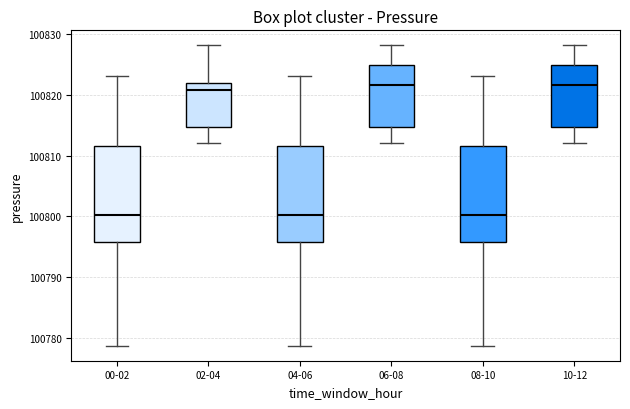

Reading left to right, read every box against the y-axis: the position of its median line, the range the box covers, and the ends of its whiskers. The values are not printed on the chart, so give them approximately, as read against the axis.

00-02: median 100800, box 100796 to 100812, whiskers 100779 to 100823
02-04: median 100821, box 100815 to 100822, whiskers 100812 to 100828
04-06: median 100800, box 100796 to 100812, whiskers 100779 to 100823
06-08: median 100822, box 100815 to 100825, whiskers 100812 to 100828
08-10: median 100800, box 100796 to 100812, whiskers 100779 to 100823
10-12: median 100822, box 100815 to 100825, whiskers 100812 to 100828